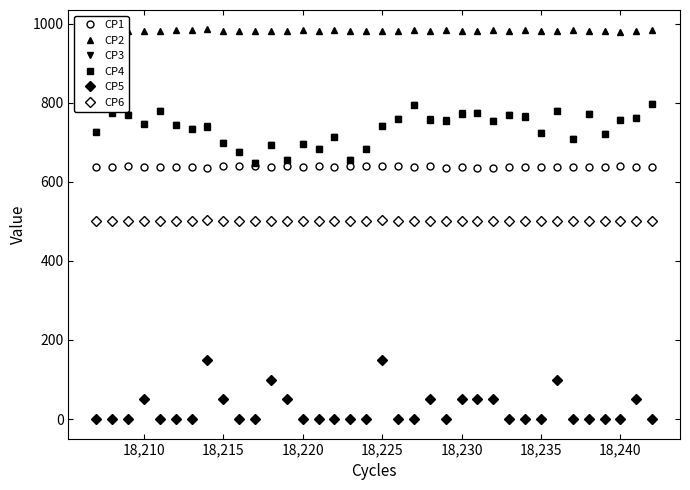

How many categories are shown in the chart?

36